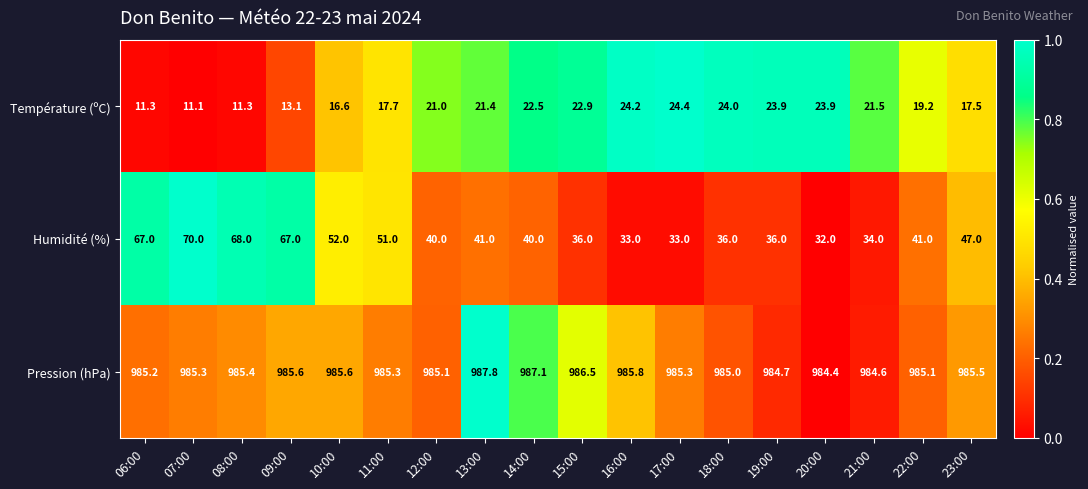

List the series in order of their peak value, highest first.

Pression (hPa), Humidité (%), Température (ºC)